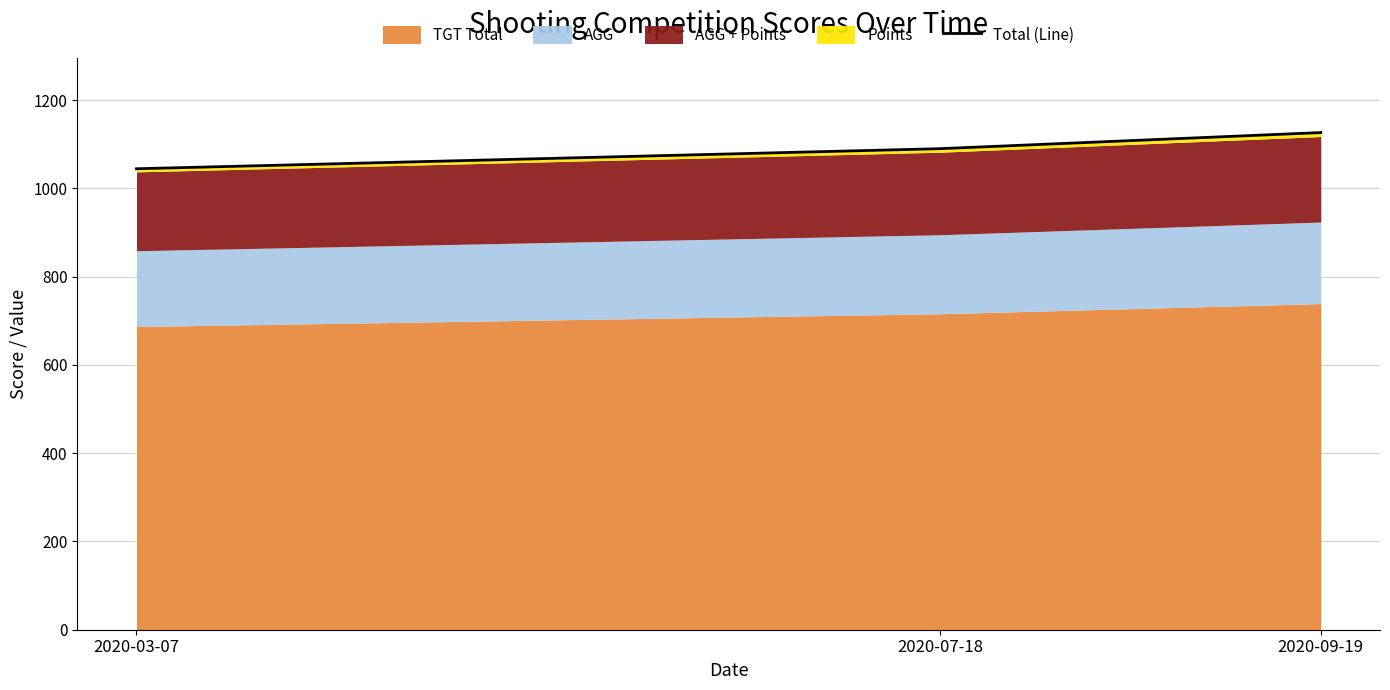

At which label is the value closest to 1085?

2020-07-18